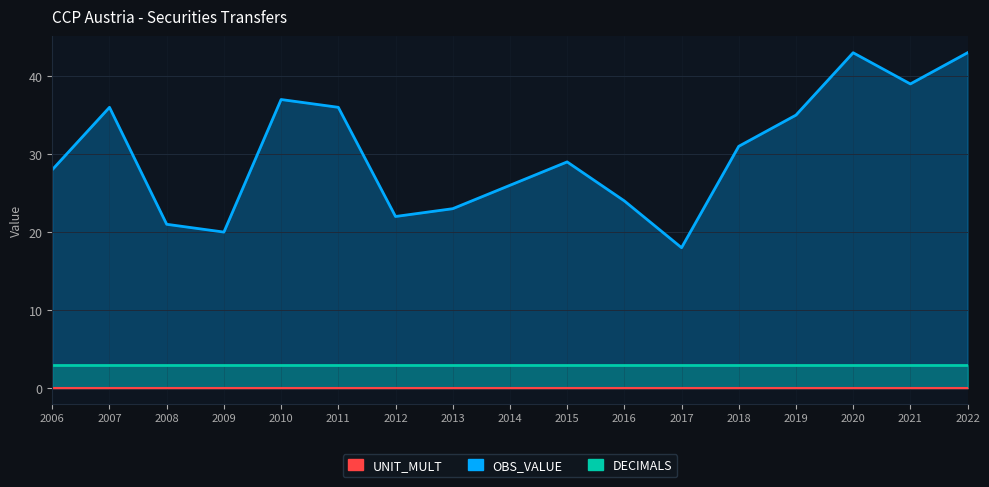

What is the difference between the highest and lowest values at 2017?

18